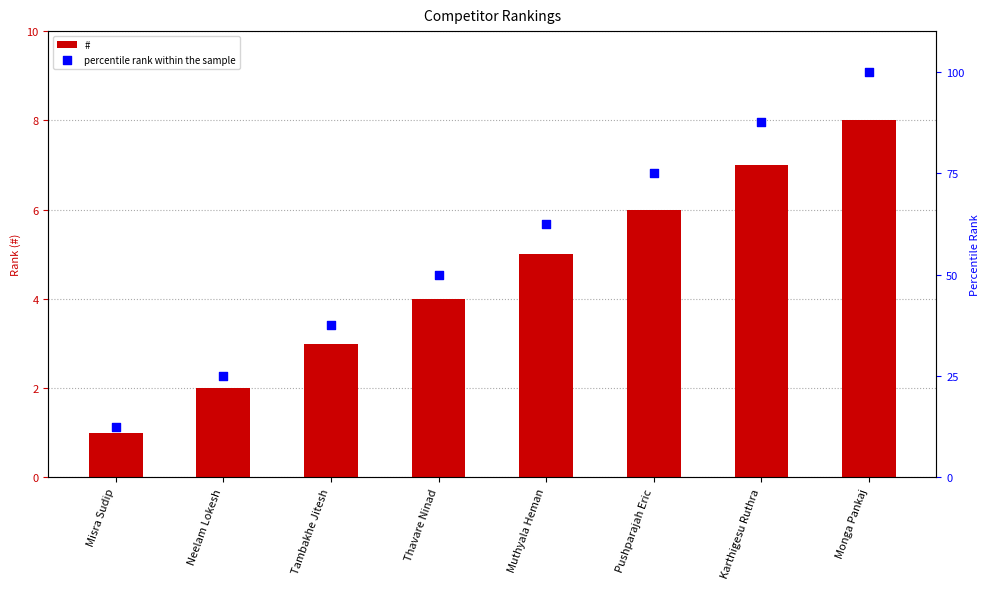

What are all the series names shown in the legend?

#, percentile rank within the sample